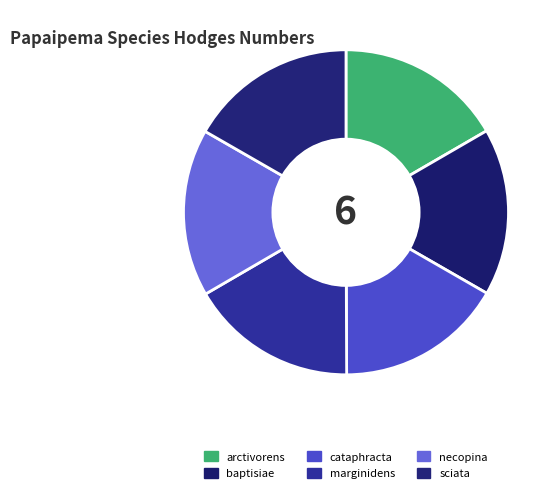

To the nearest percent, what portion does sciata represent?

17%